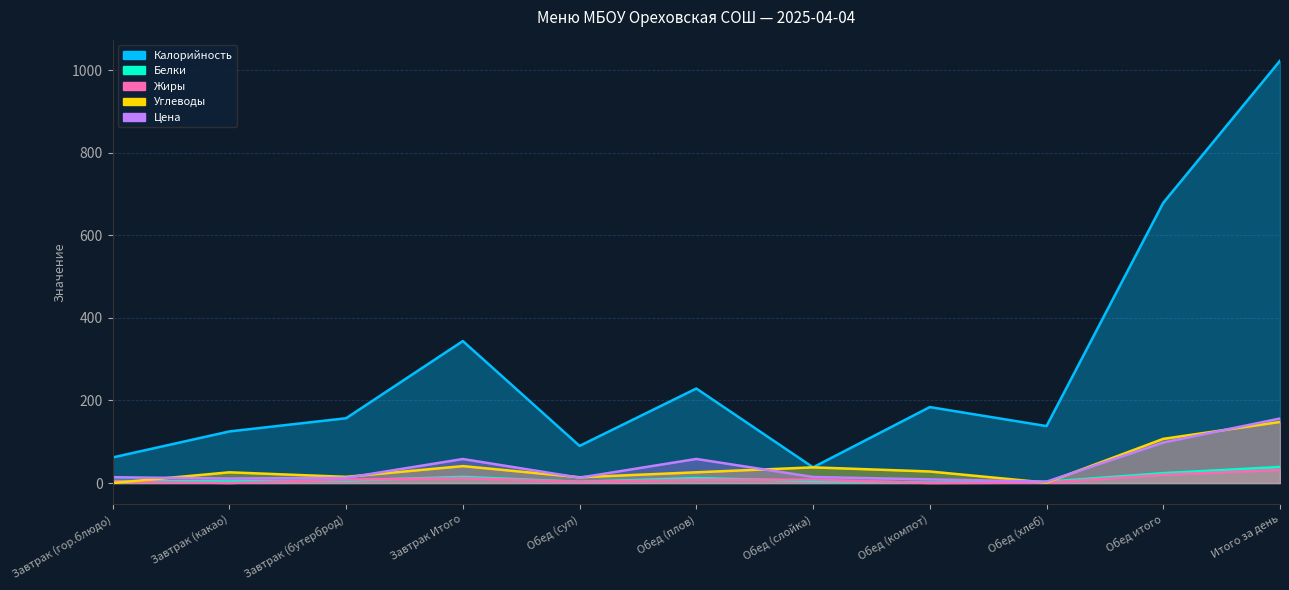

What is the average value of the Углеводы series?

40.4